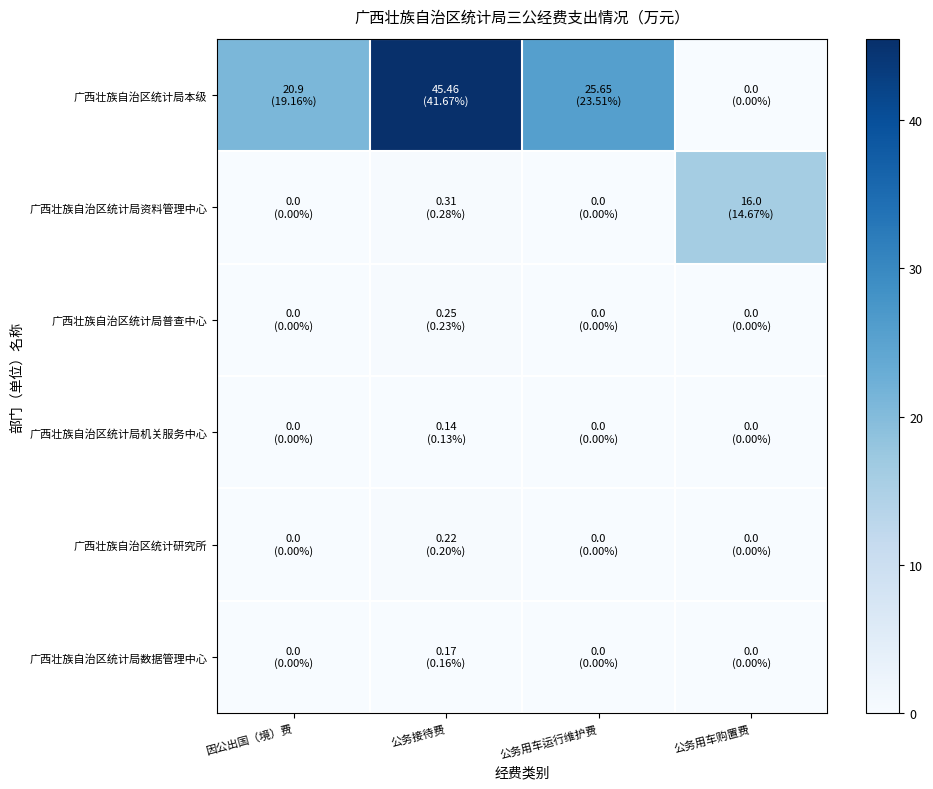

Reading right to left, extract all data points from this chart.

广西壮族自治区统计局本级: 公务用车购置费=0.0	公务用车运行维护费=25.6	公务接待费=45.5	因公出国（境）费=20.9
广西壮族自治区统计局资料管理中心: 公务用车购置费=16.0	公务用车运行维护费=0.0	公务接待费=0.3	因公出国（境）费=0.0
广西壮族自治区统计局普查中心: 公务用车购置费=0.0	公务用车运行维护费=0.0	公务接待费=0.2	因公出国（境）费=0.0
广西壮族自治区统计局机关服务中心: 公务用车购置费=0.0	公务用车运行维护费=0.0	公务接待费=0.1	因公出国（境）费=0.0
广西壮族自治区统计研究所: 公务用车购置费=0.0	公务用车运行维护费=0.0	公务接待费=0.2	因公出国（境）费=0.0
广西壮族自治区统计局数据管理中心: 公务用车购置费=0.0	公务用车运行维护费=0.0	公务接待费=0.2	因公出国（境）费=0.0